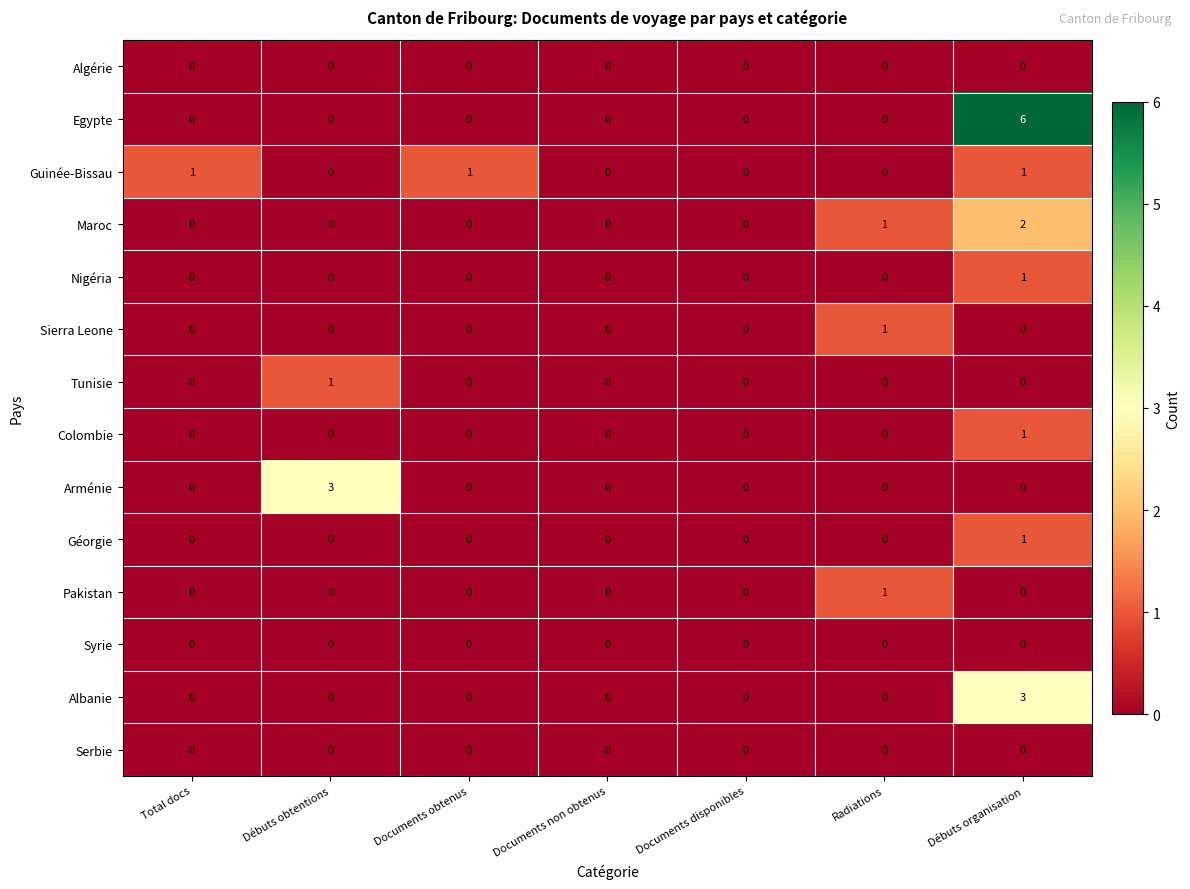

Which category has the highest value across all series?

Débuts organisation